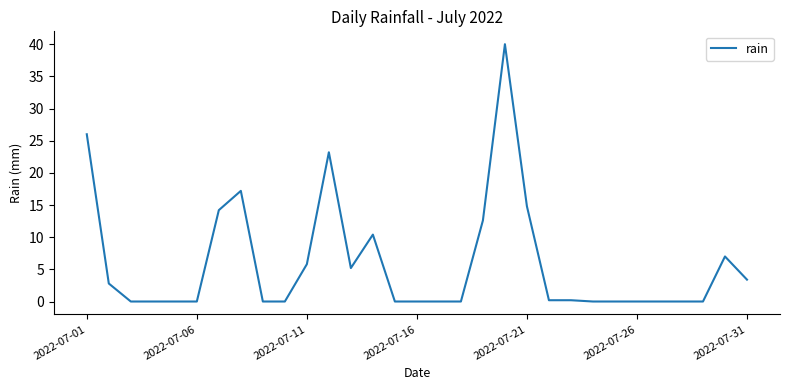

What is the maximum value shown in the chart?

40.0